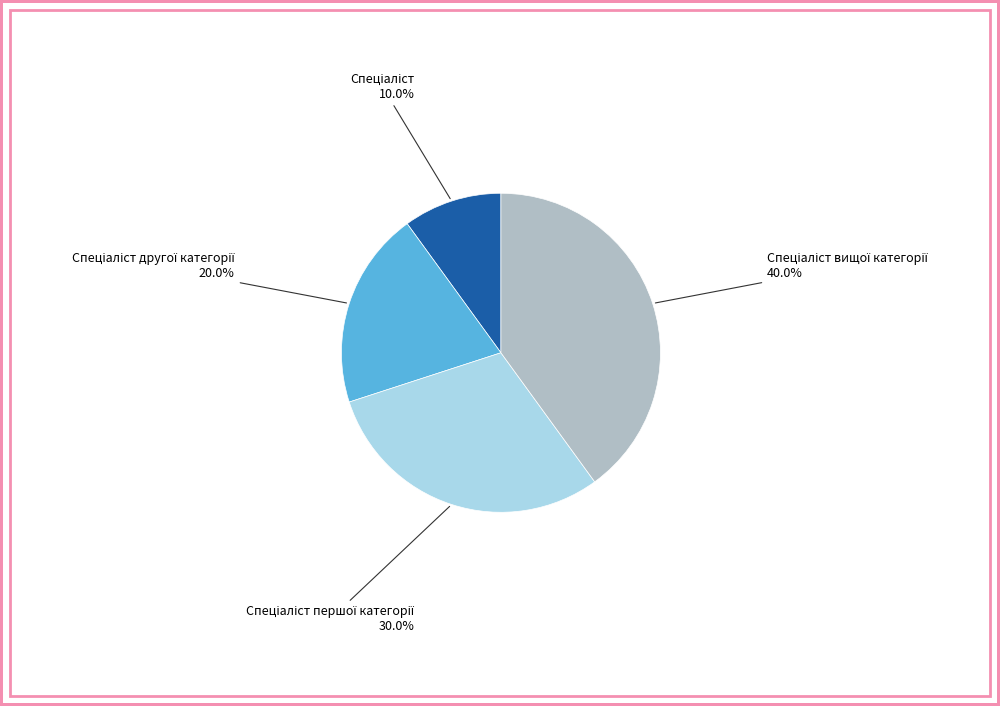

Is there a majority slice in this chart?

No